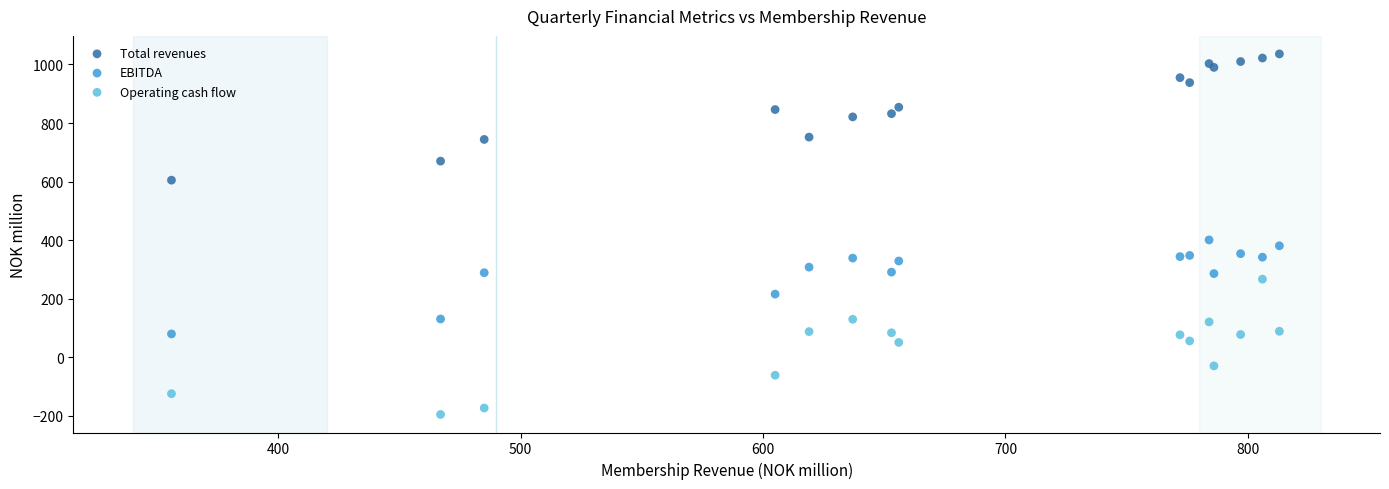

What is the X range (max minus min) for the scatter plot?

457